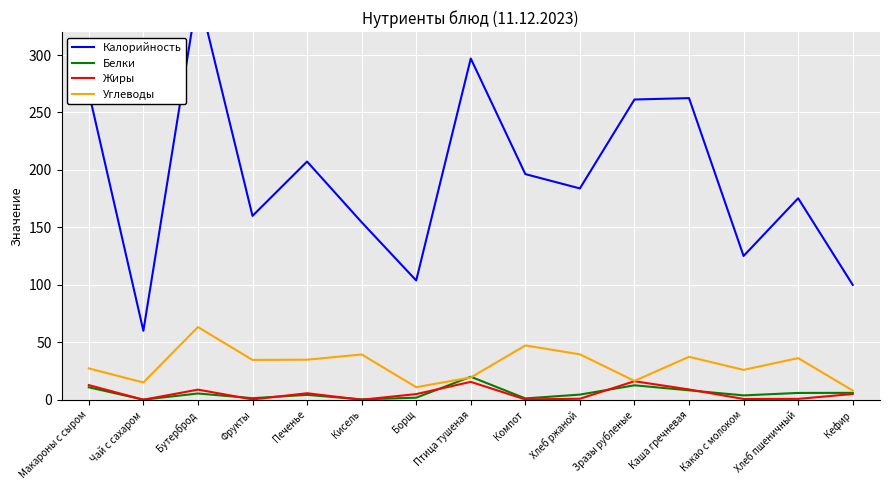

What is the sum of the Калорийность values at Чай с сахаром and Борщ?

163.8